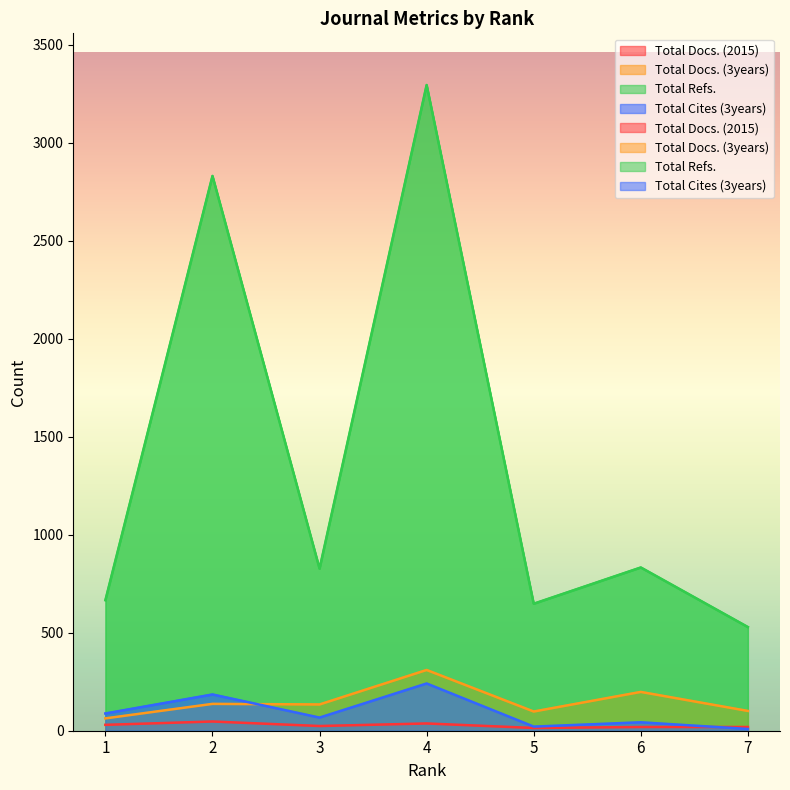

What is the smallest value displayed?

9